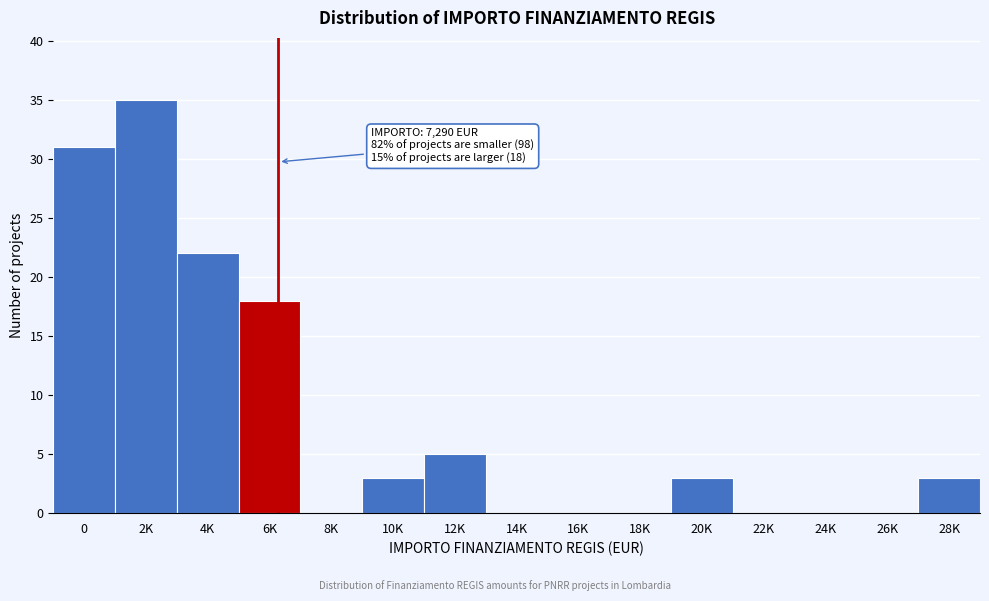

Reading right to left, list all the values displayed in this chart.

28K=3	26K=0	24K=0	22K=0	20K=3	18K=0	16K=0	14K=0	12K=5	10K=3	8K=0	6K=18	4K=22	2K=35	0=31